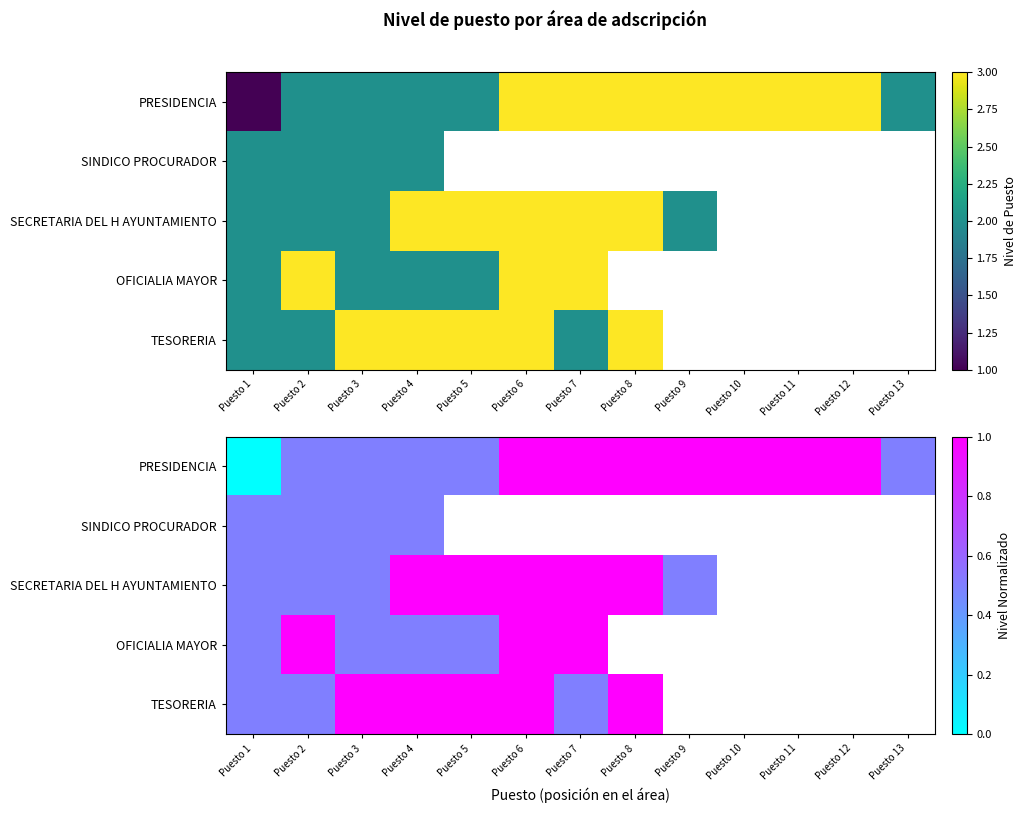

List the series in order of their peak value, highest first.

PRESIDENCIA, SECRETARIA DEL H AYUNTAMIENTO, OFICIALIA MAYOR, TESORERIA, SINDICO PROCURADOR